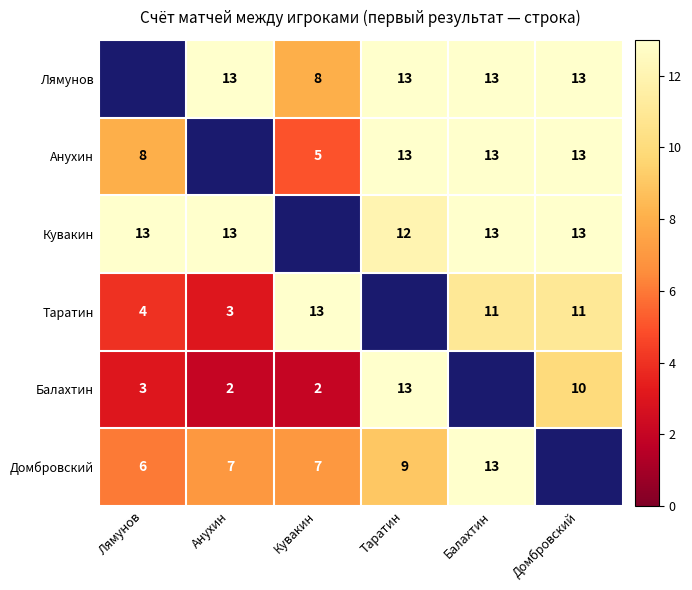

What is the difference between the highest and lowest values at Балахтин?

2.0